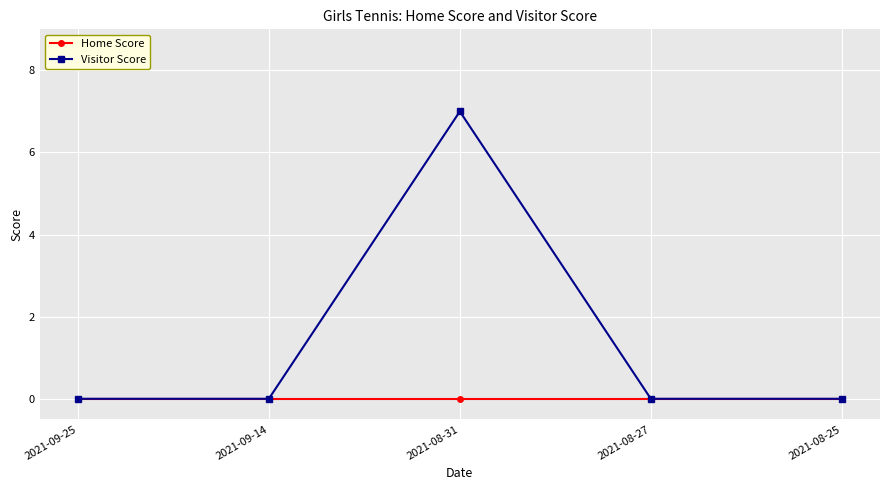

True or false: Visitor Score has more than 1 interior local peaks.

False